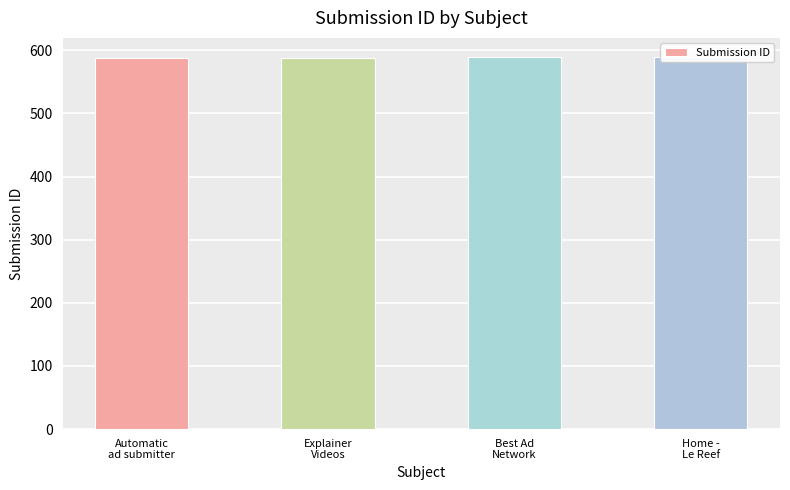

What position from the right is Home -
Le Reef?

1